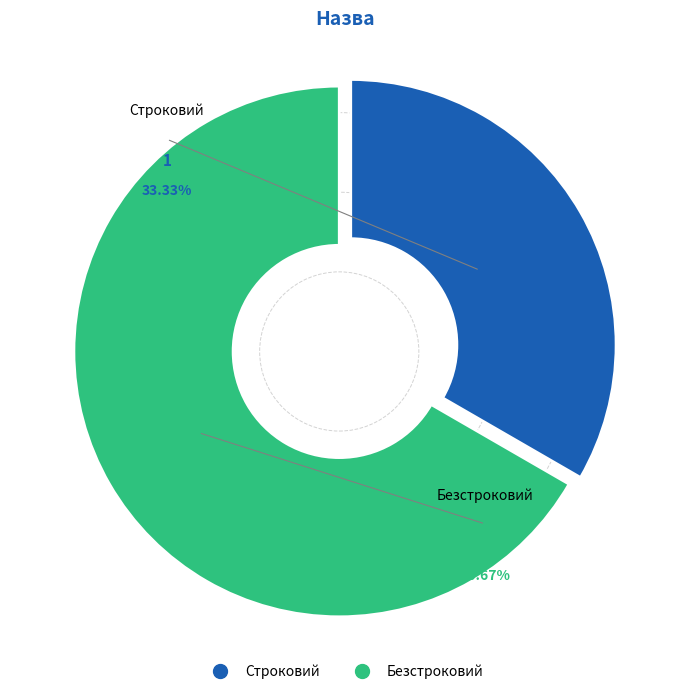

What percentage is the Строковий slice, to the nearest percent?

33%